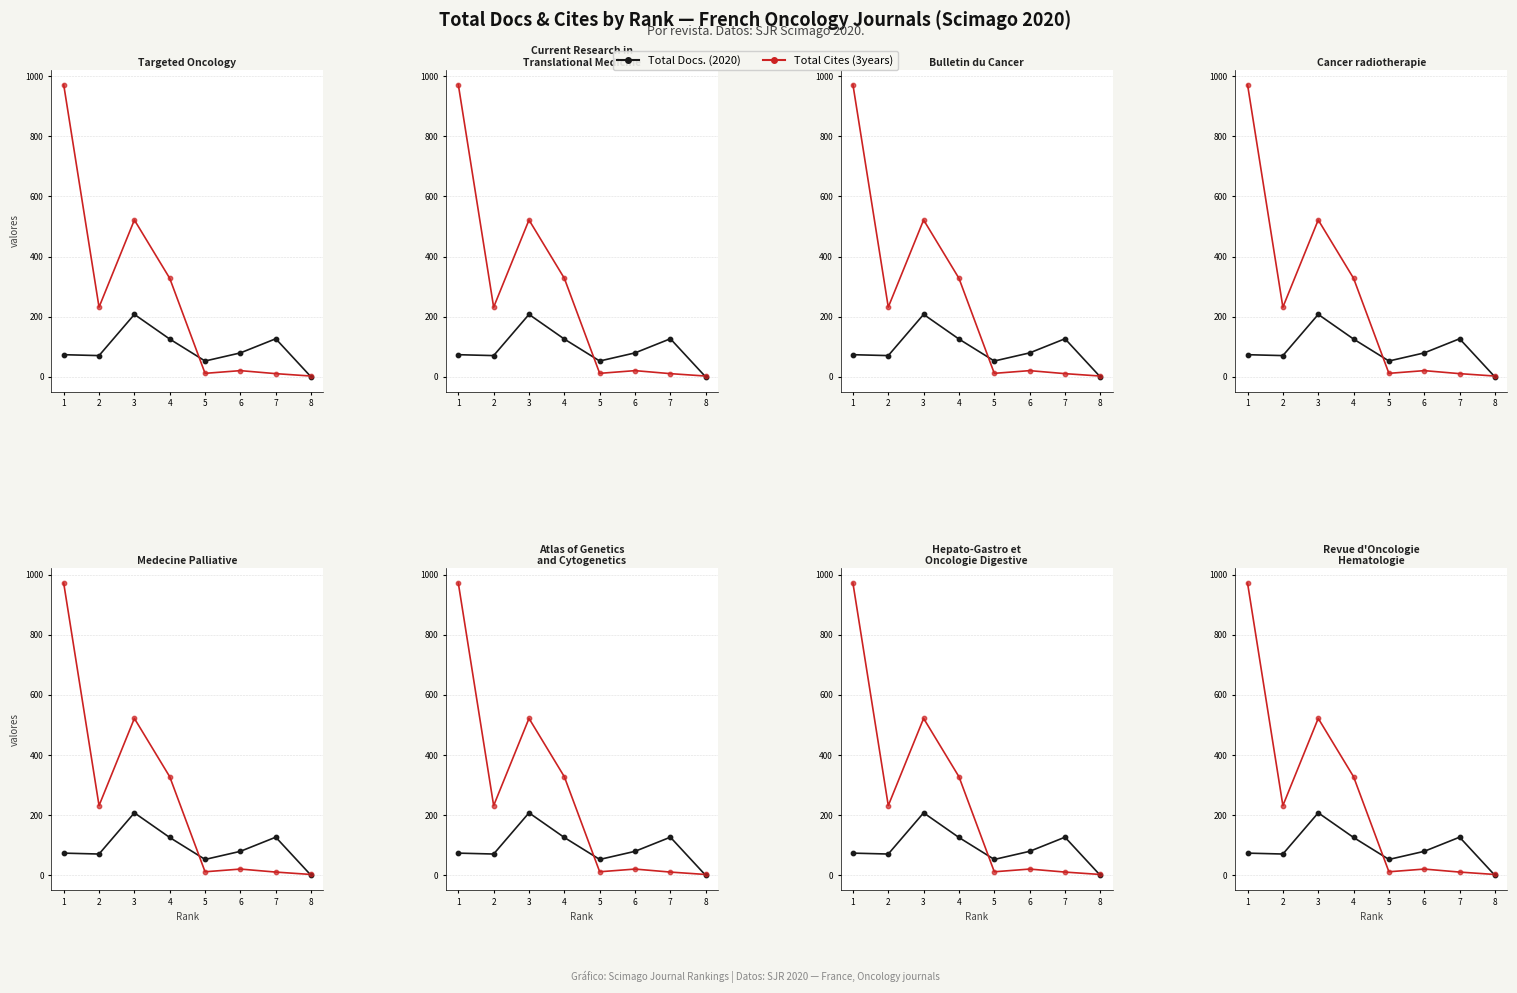

What is the total value across all series at 2?

303